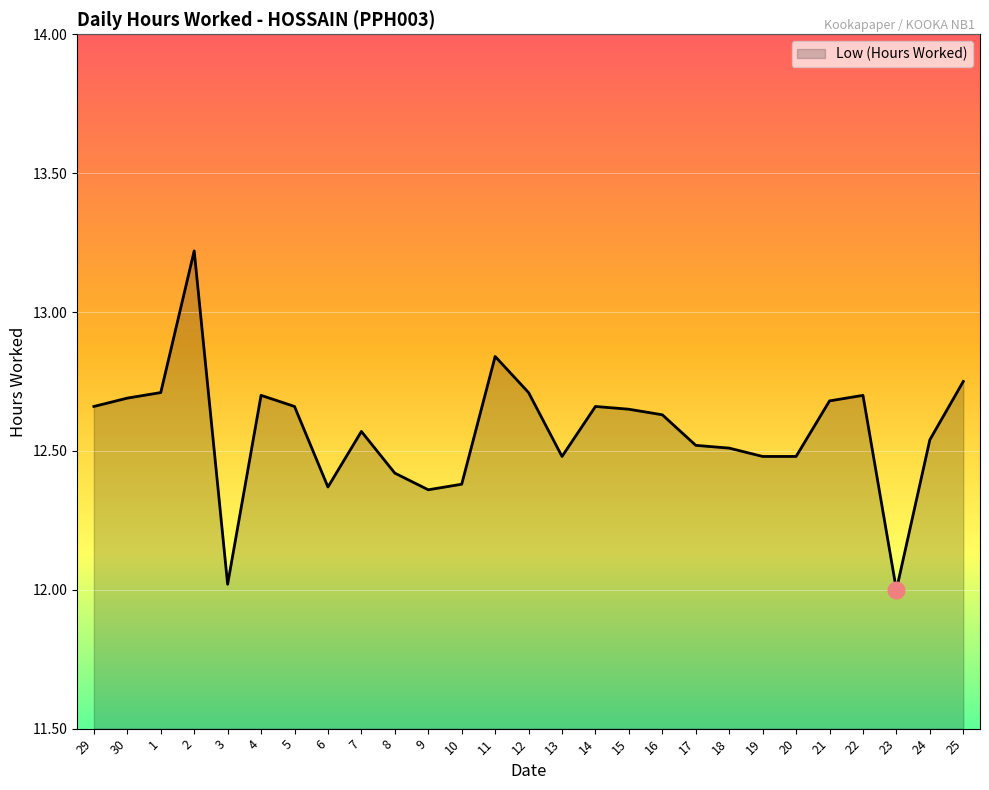

How many lines are shown in the chart?

1